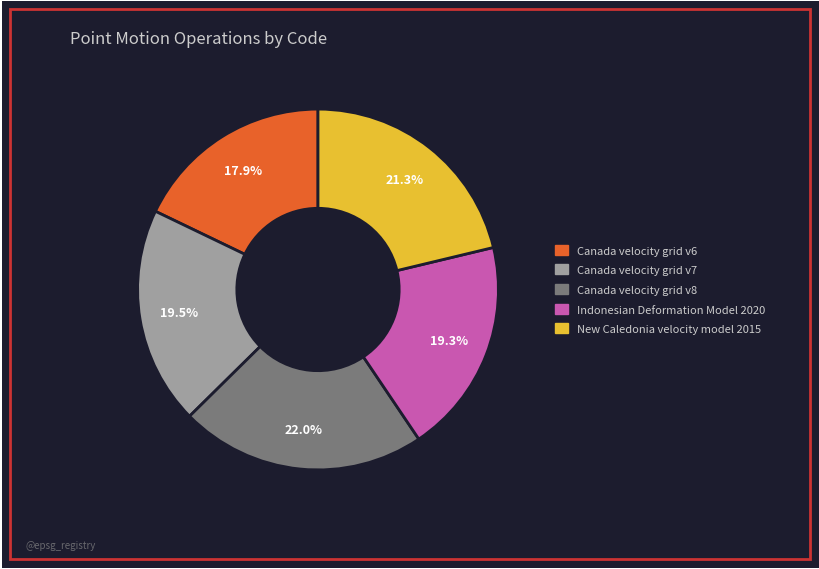

Which slice is the largest?

Canada velocity grid v8